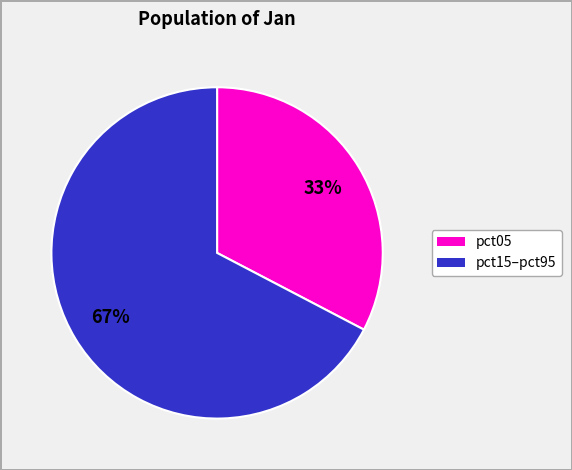

Does any single category account for the majority?

Yes